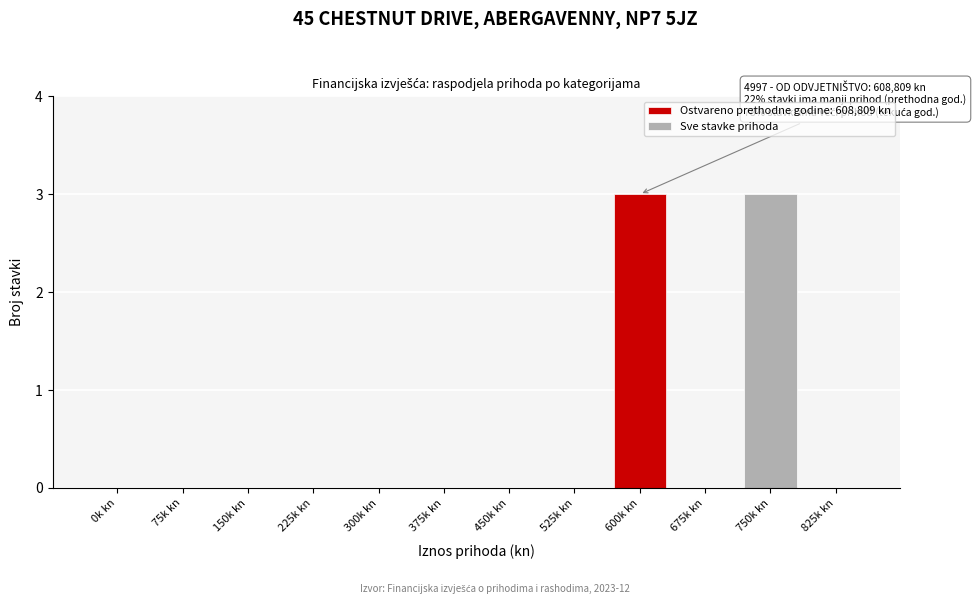

Reading right to left, extract all data points from this chart.

825k kn=0	750k kn=3	675k kn=0	600k kn=3	525k kn=0	450k kn=0	375k kn=0	300k kn=0	225k kn=0	150k kn=0	75k kn=0	0k kn=0